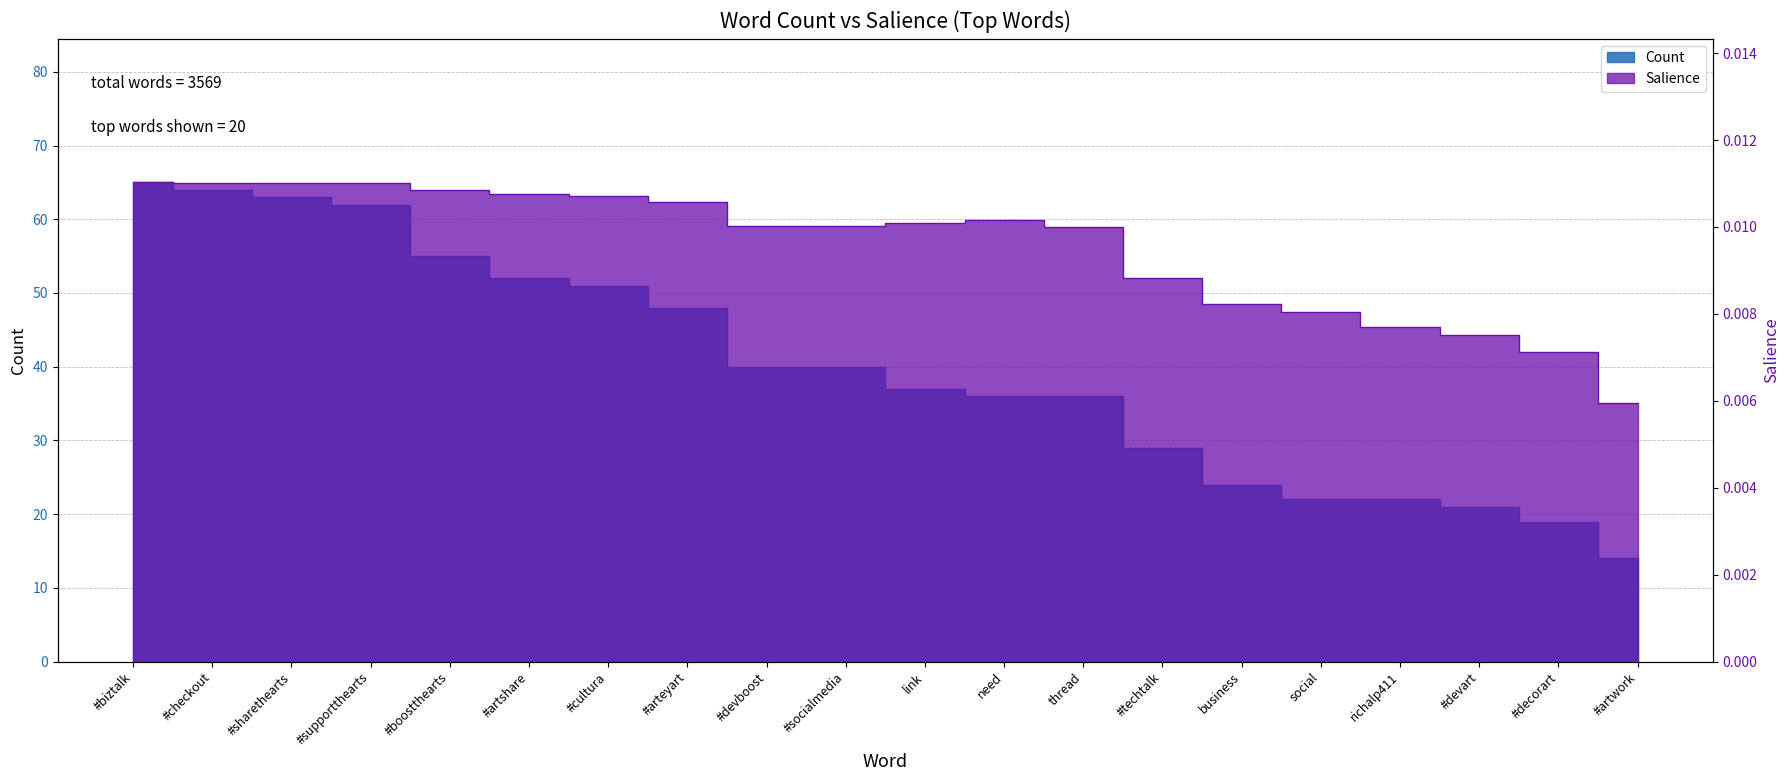

At which label is the value closest to 0?

#artwork